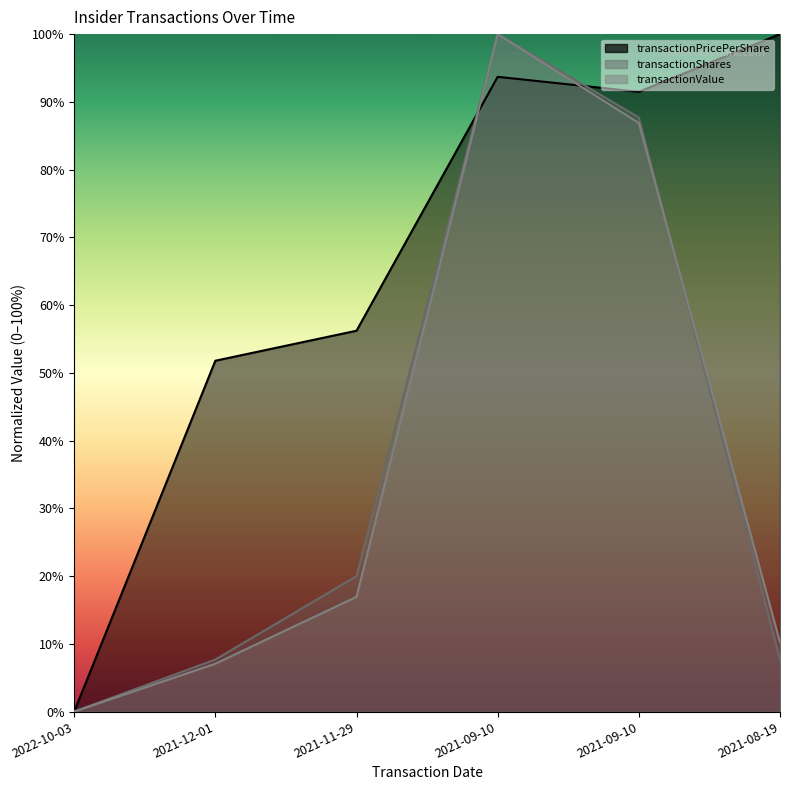

Reading right to left, transcribe all the data shown in this chart.

transactionPricePerShare: 2021-08-19=100.0	2021-09-10=91.5	2021-09-10=93.7	2021-11-29=56.2	2021-12-01=51.8	2022-10-03=0.0
transactionShares: 2021-08-19=7.7	2021-09-10=87.7	2021-09-10=100.0	2021-11-29=20.0	2021-12-01=7.7	2022-10-03=0.0
transactionValue: 2021-08-19=10.2	2021-09-10=86.9	2021-09-10=100.0	2021-11-29=16.9	2021-12-01=7.1	2022-10-03=0.0